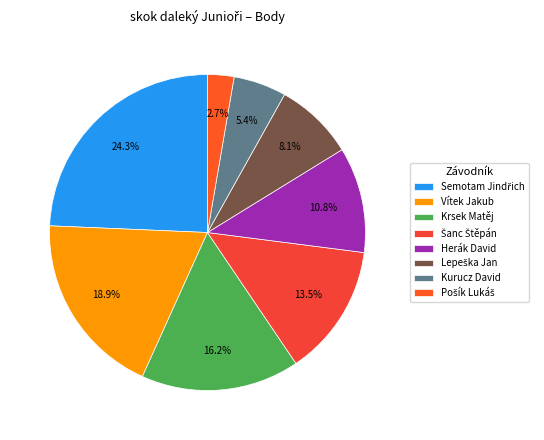

To the nearest percent, what is the difference between the Šanc Štěpán and Herák David slice percentages?

3%